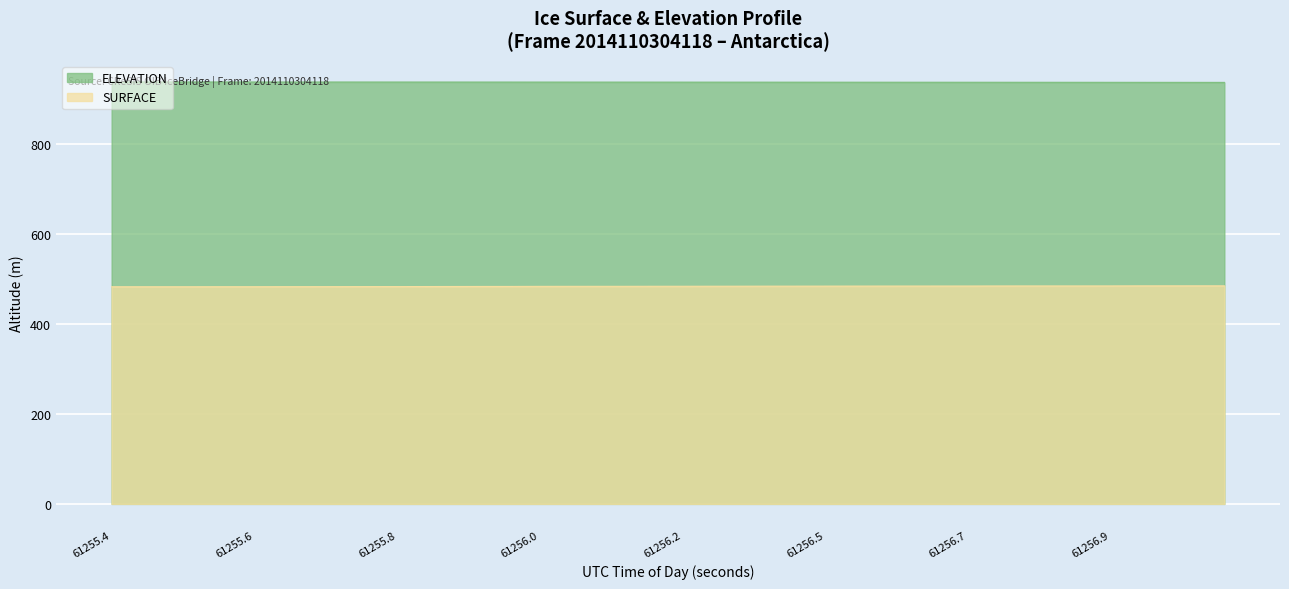

The value of ELEVATION at 61256.9458 is 1394.7. True or false?

False